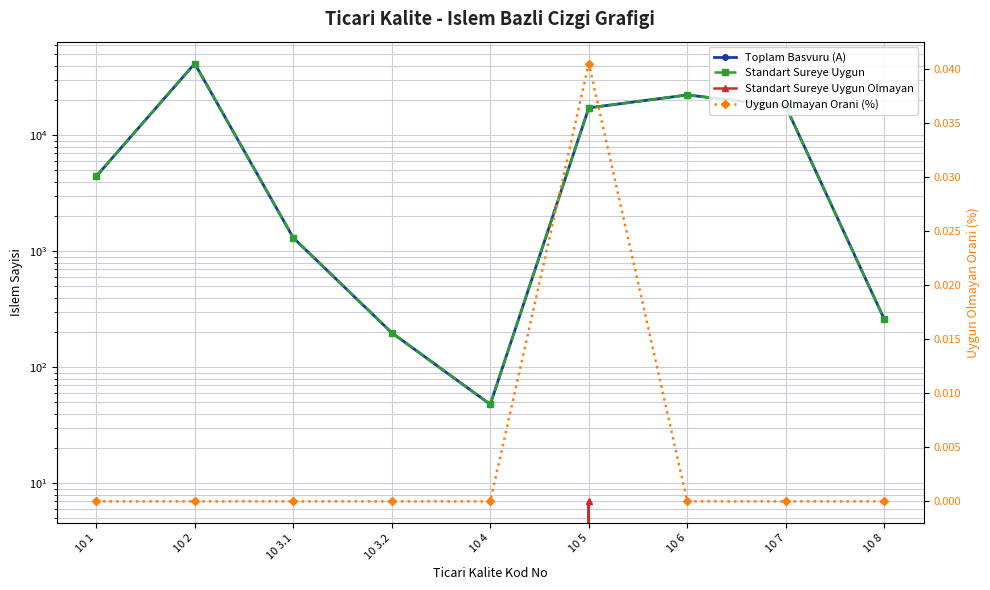

True or false: Standart Sureye Uygun Olmayan and Toplam Basvuru (A) cross at least once.

False